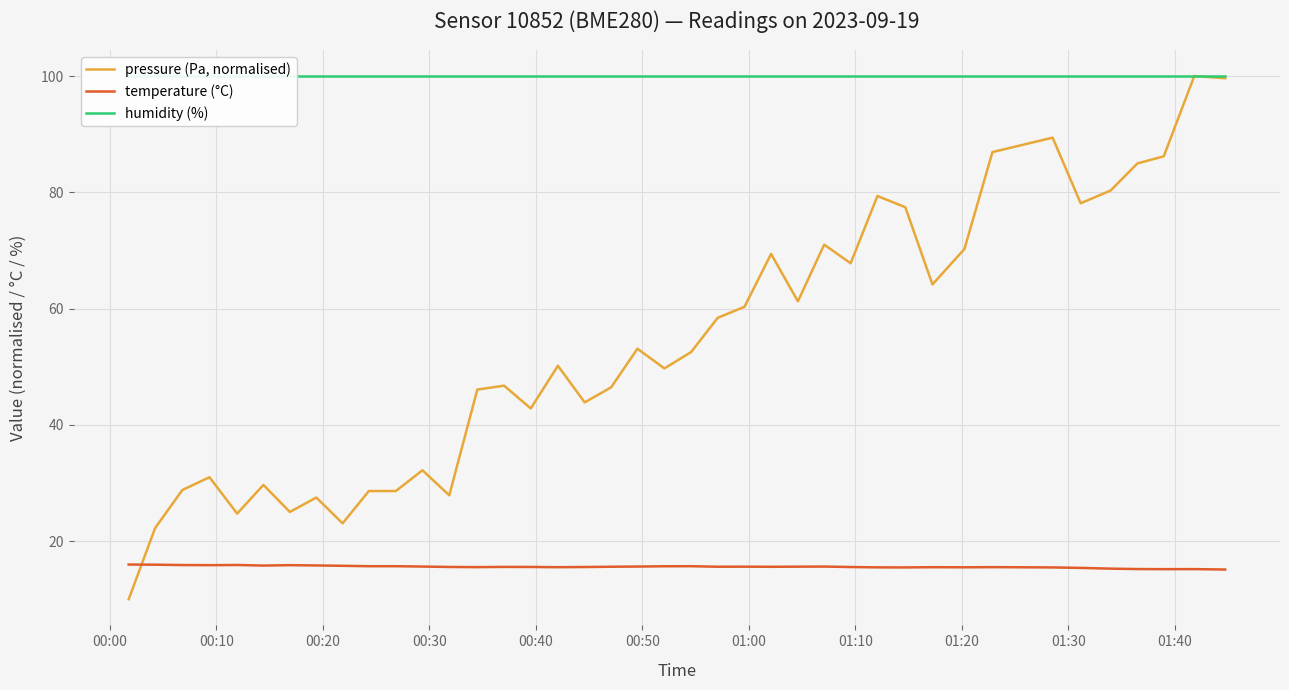

Which series ends up on top after the final intersection of temperature (°C) and pressure (Pa, normalised)?

pressure (Pa, normalised)